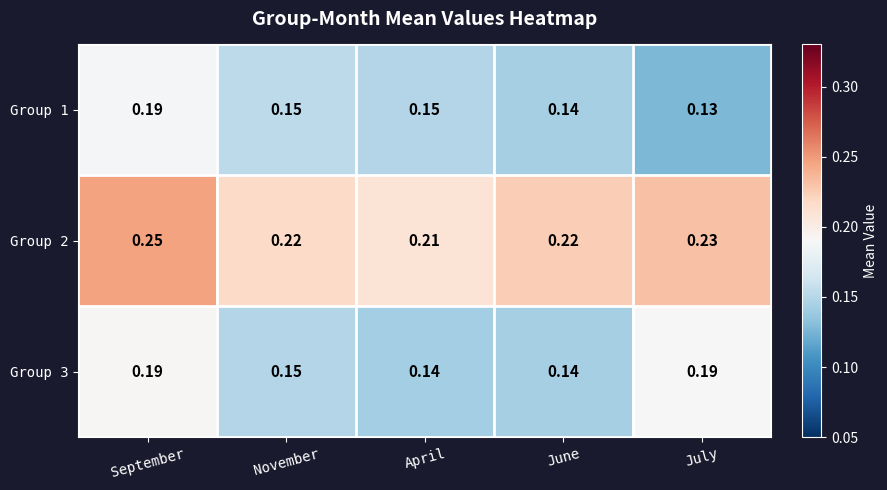

Which category has the lowest value across all series?

July